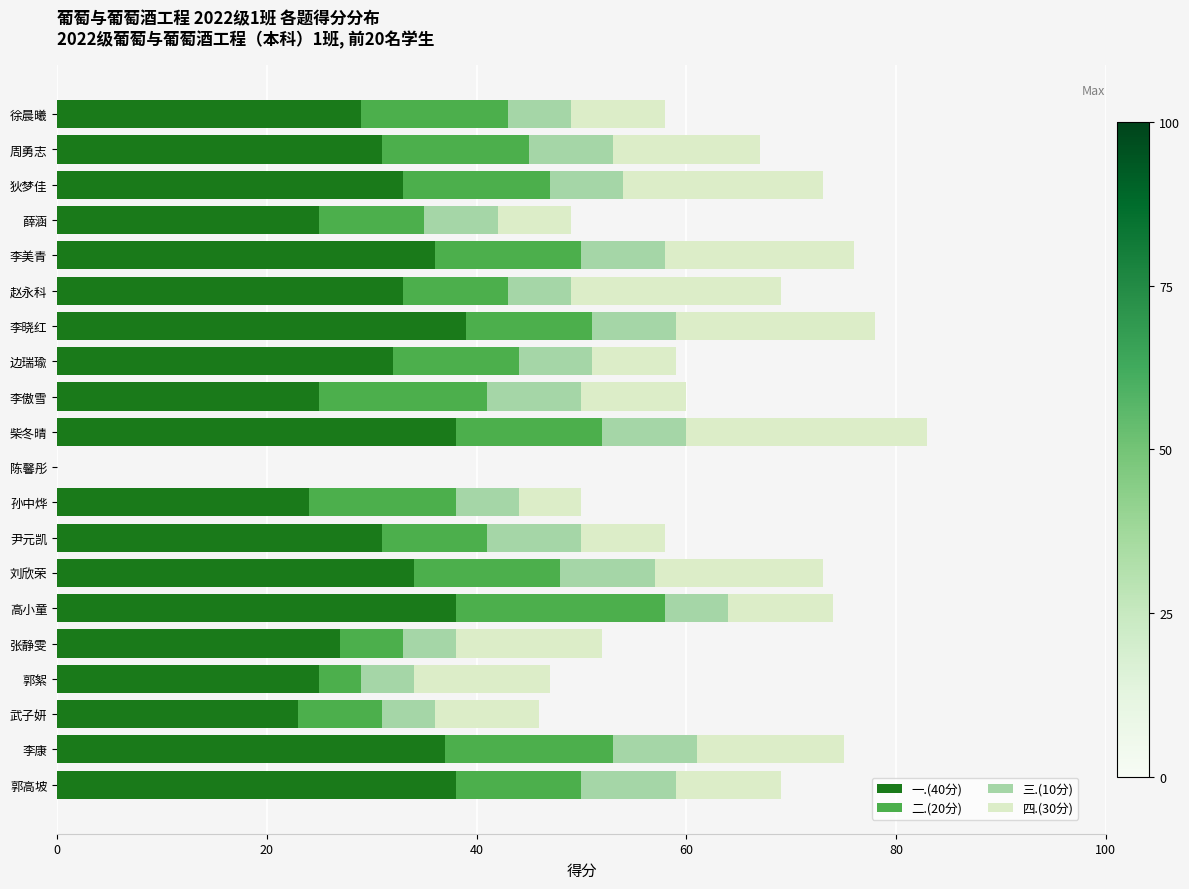

Read the 一.(40分) value at 武子妍.

23